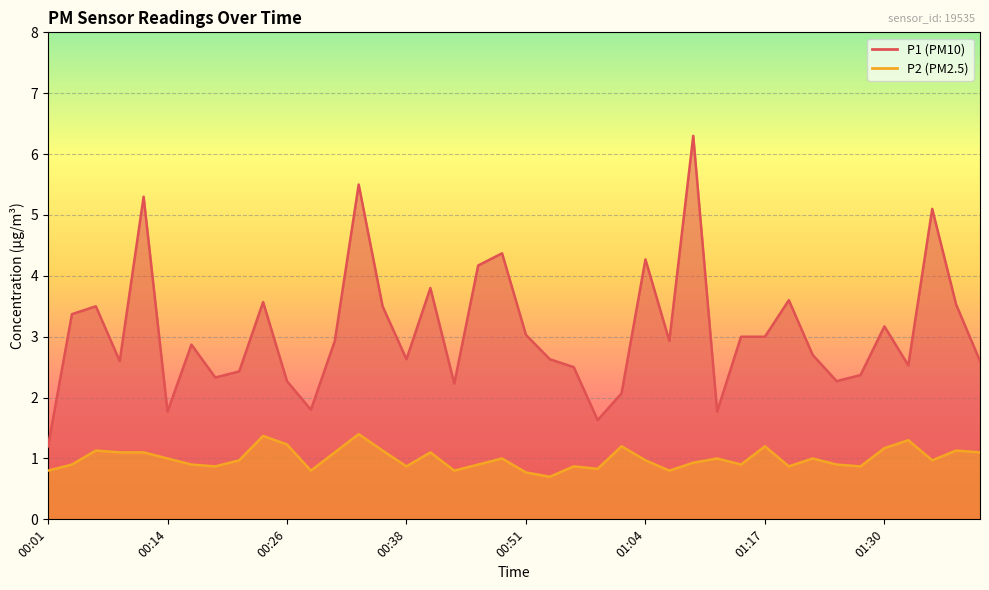

The value of P2 at 00:31 is 1.9. True or false?

False